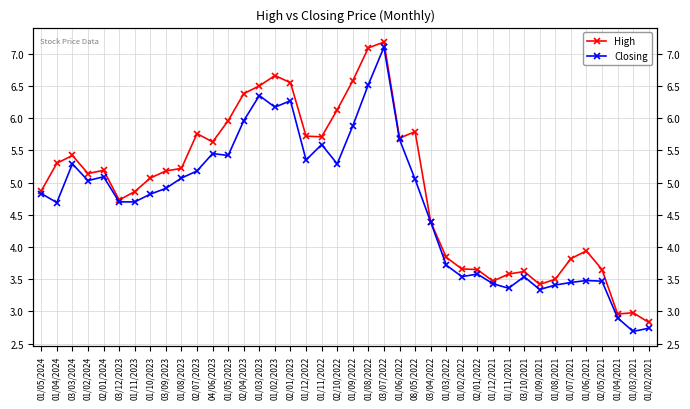

True or false: High and Closing intersect in this chart.

False